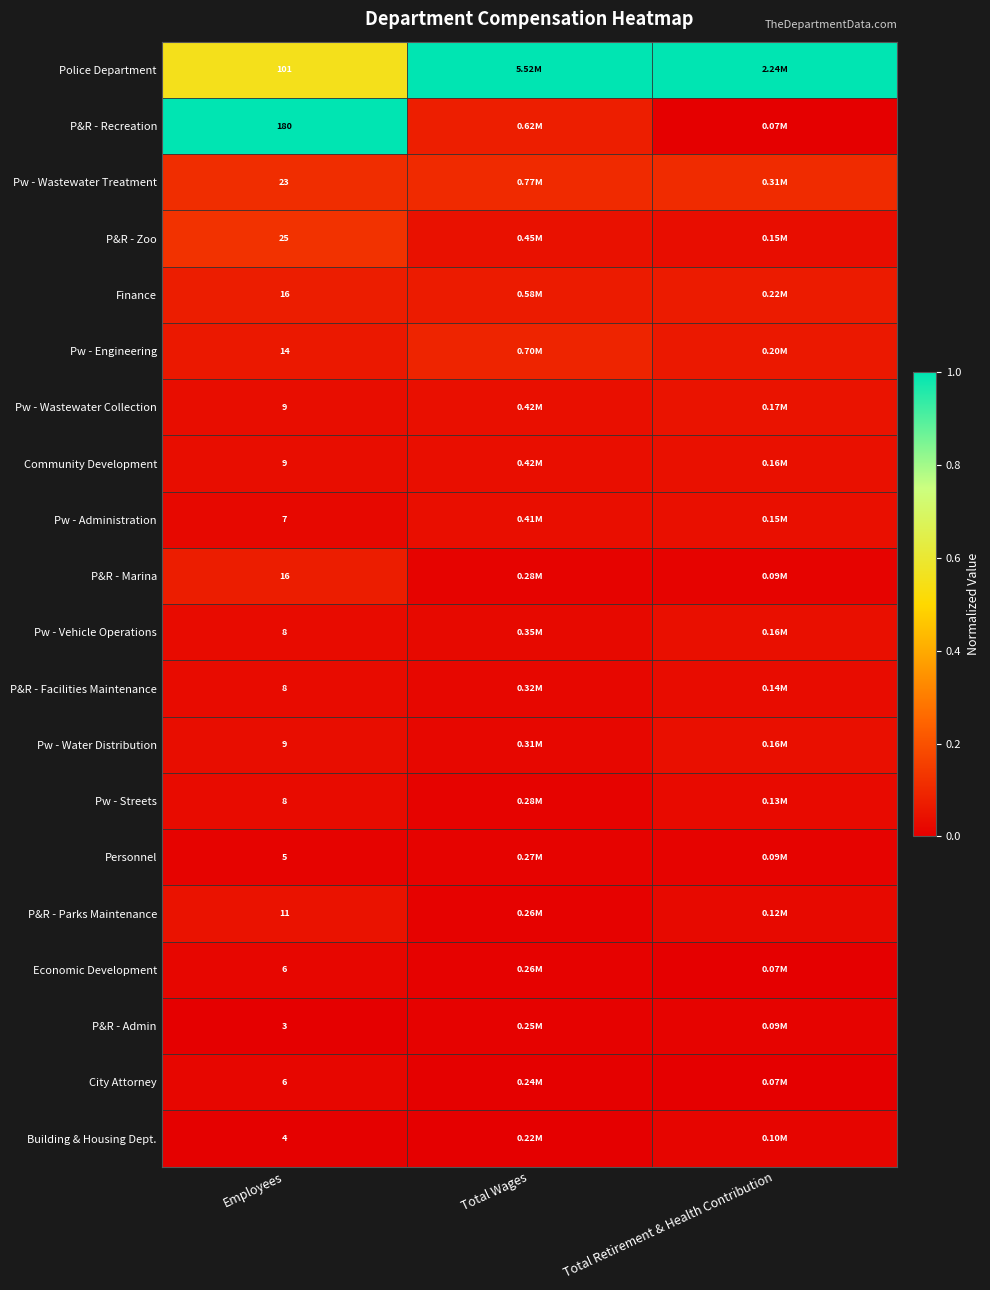

Which label corresponds to the smallest value in the chart?

Employees